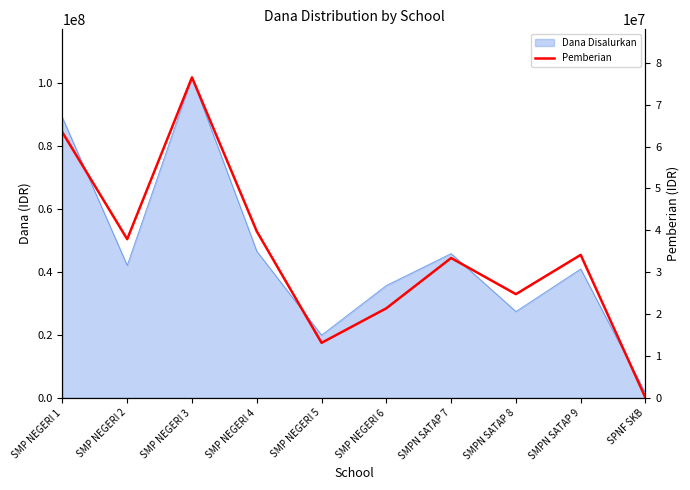

How many points are higher than both their immediate neighbors (excluding endpoints)?

3